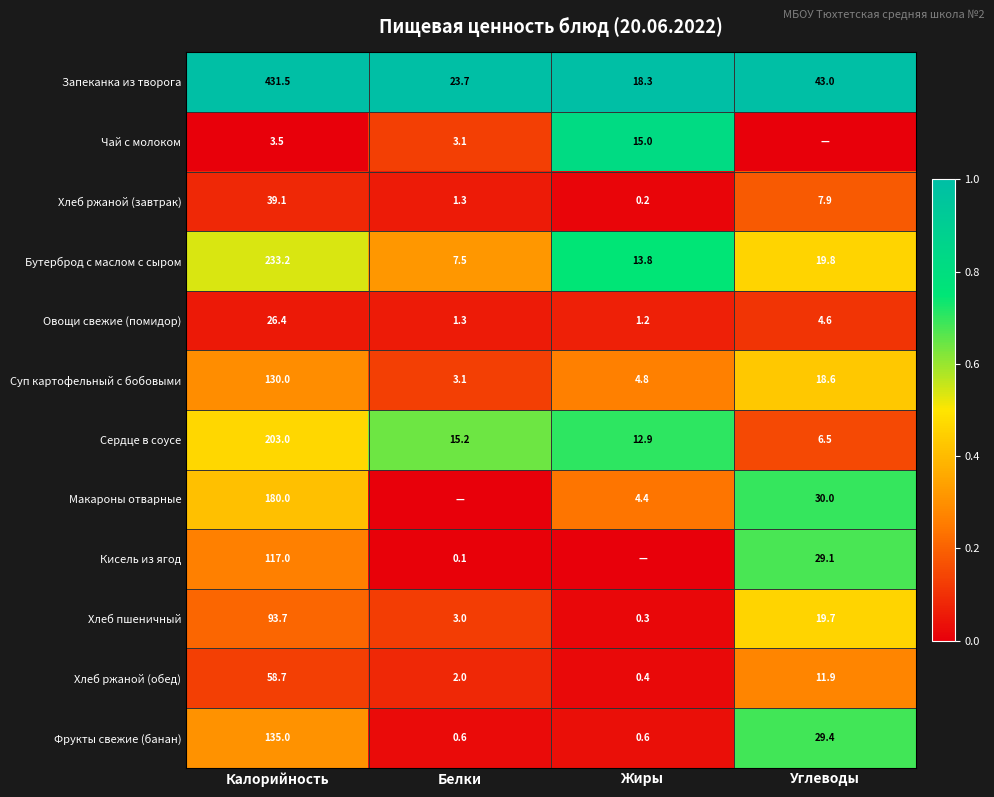

Is the value of Овощи свежие (помидор) at Жиры greater than the value of Запеканка из творога at Белки?

No